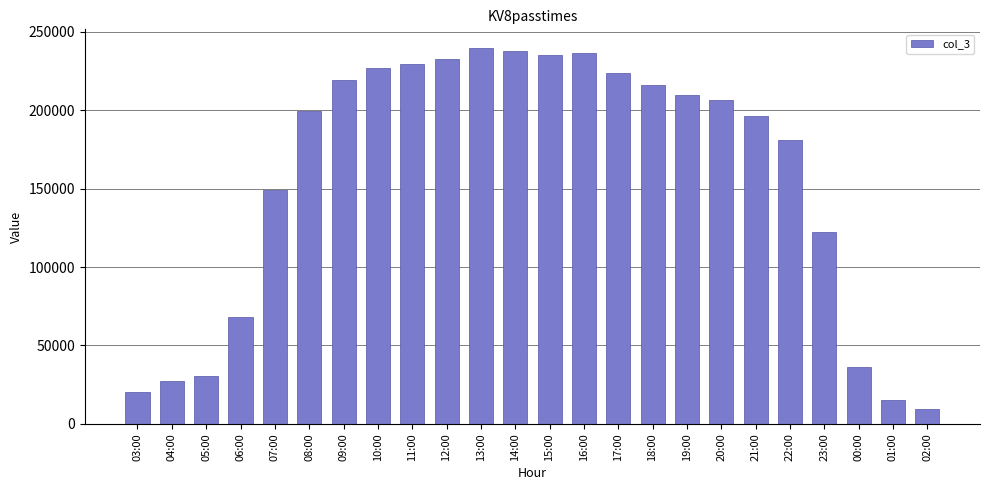

Between 13:00 and 22:00, which is larger?

13:00